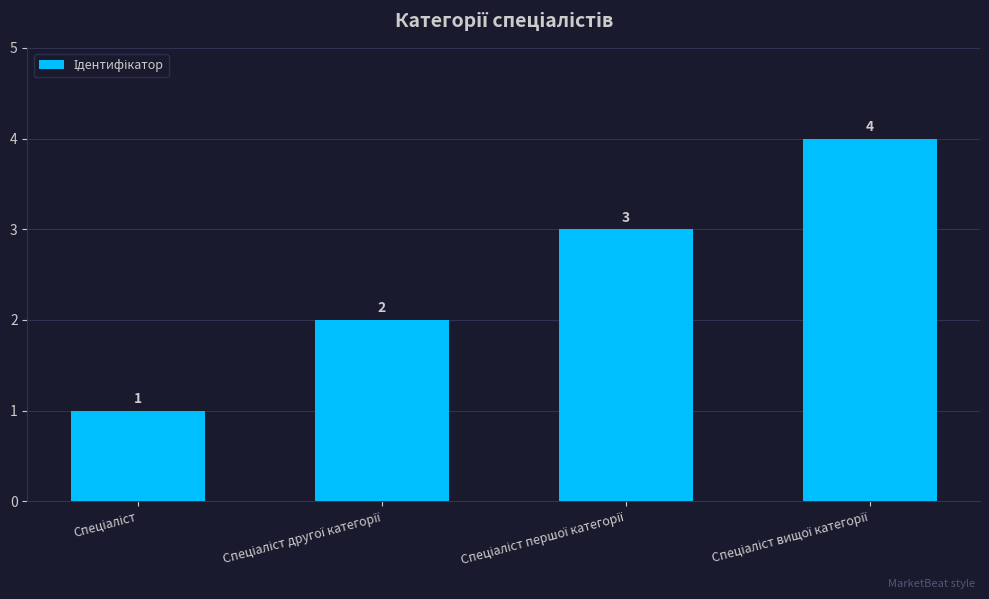

What is the difference between the maximum and minimum values?

3